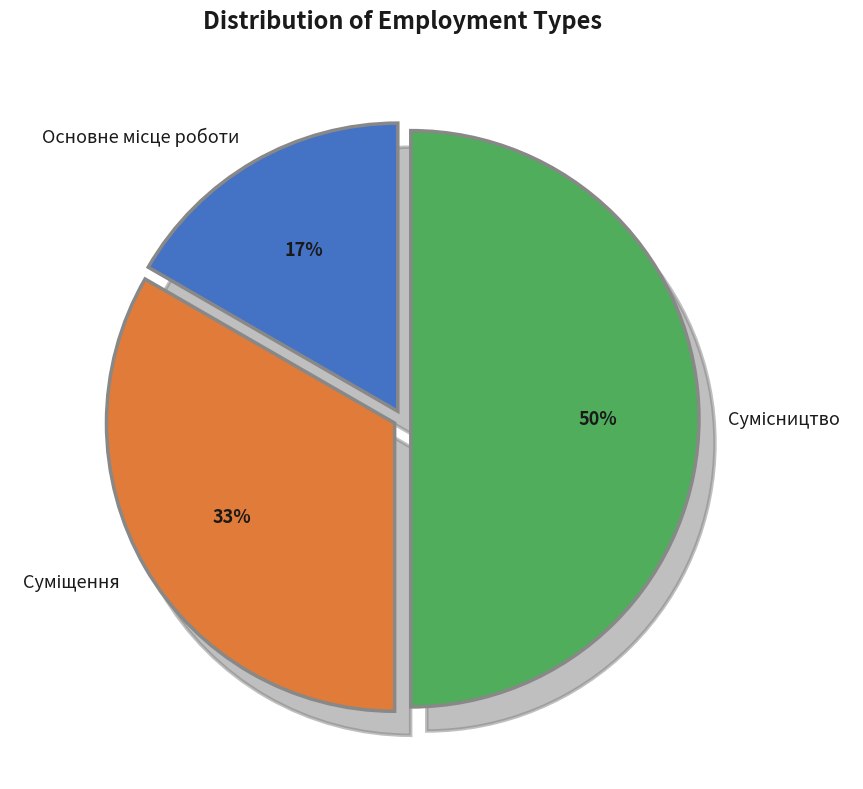

To the nearest percent, what is the difference between the largest and smallest slice percentages?

33%